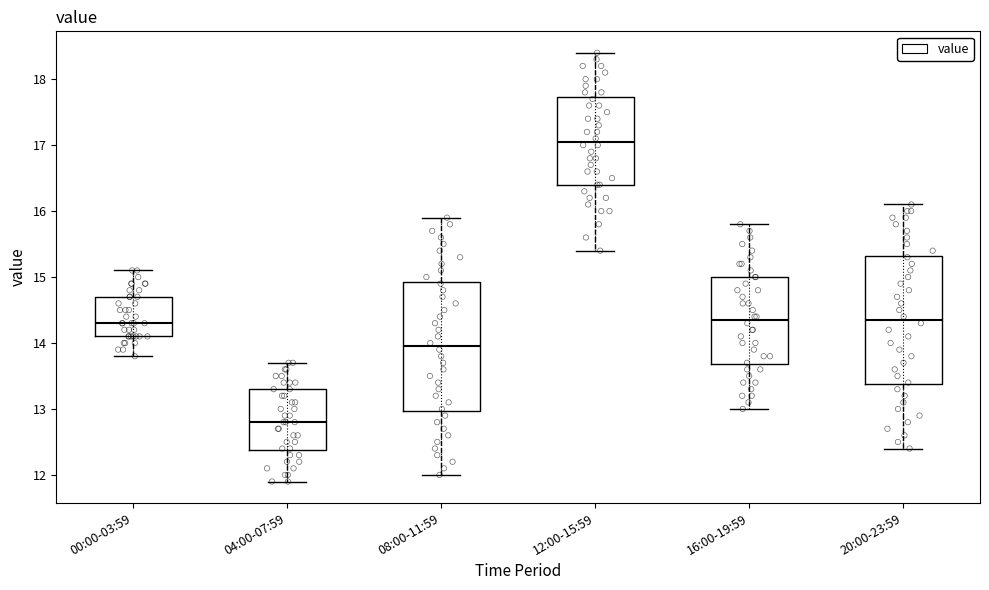

Which box has the highest median line?

12:00-15:59